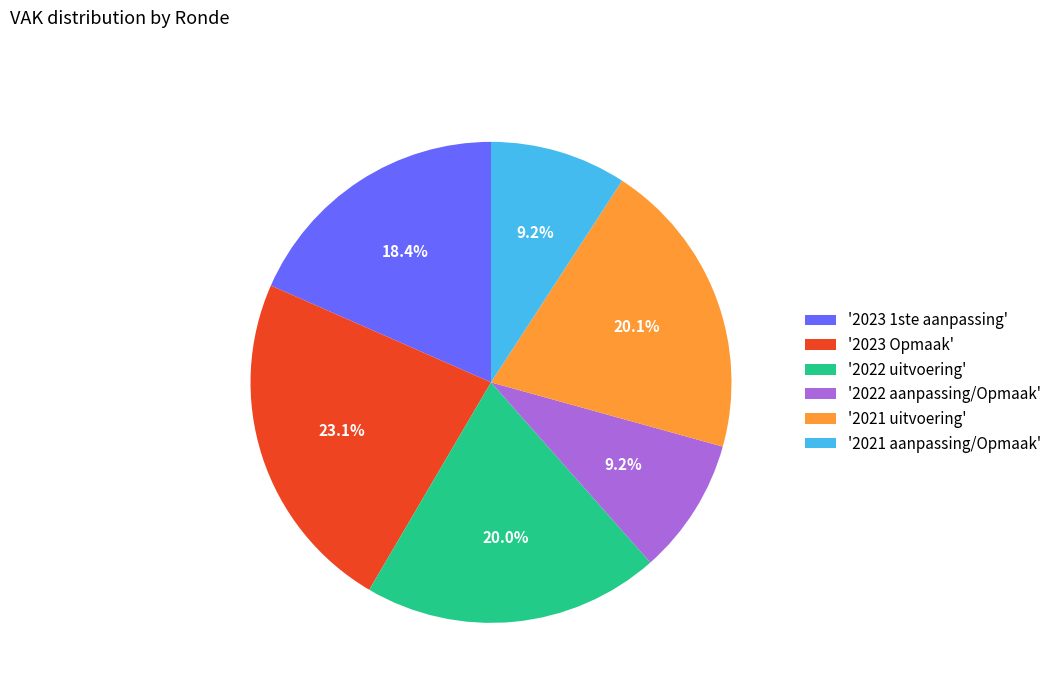

Which has a higher value, '2022 aanpassing/Opmaak' or '2021 uitvoering'?

'2021 uitvoering'